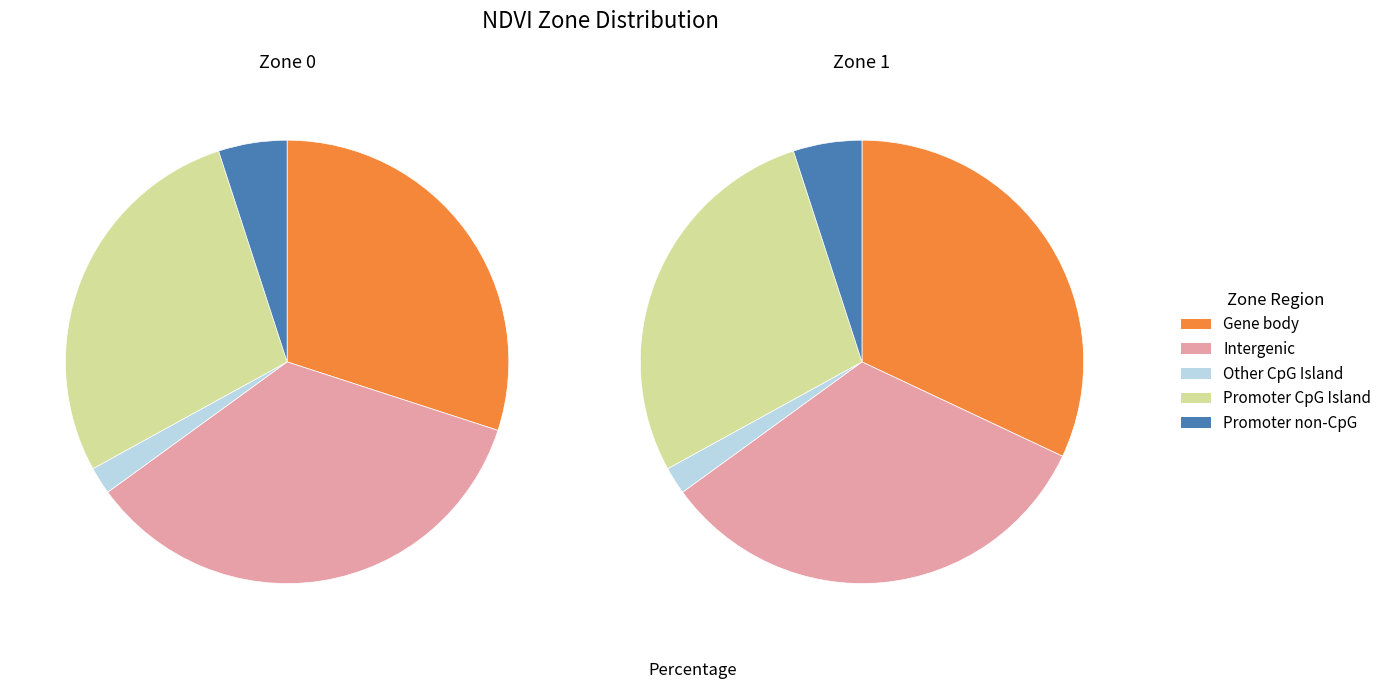

What percentage is NOT represented by Zone 1?

73.1%